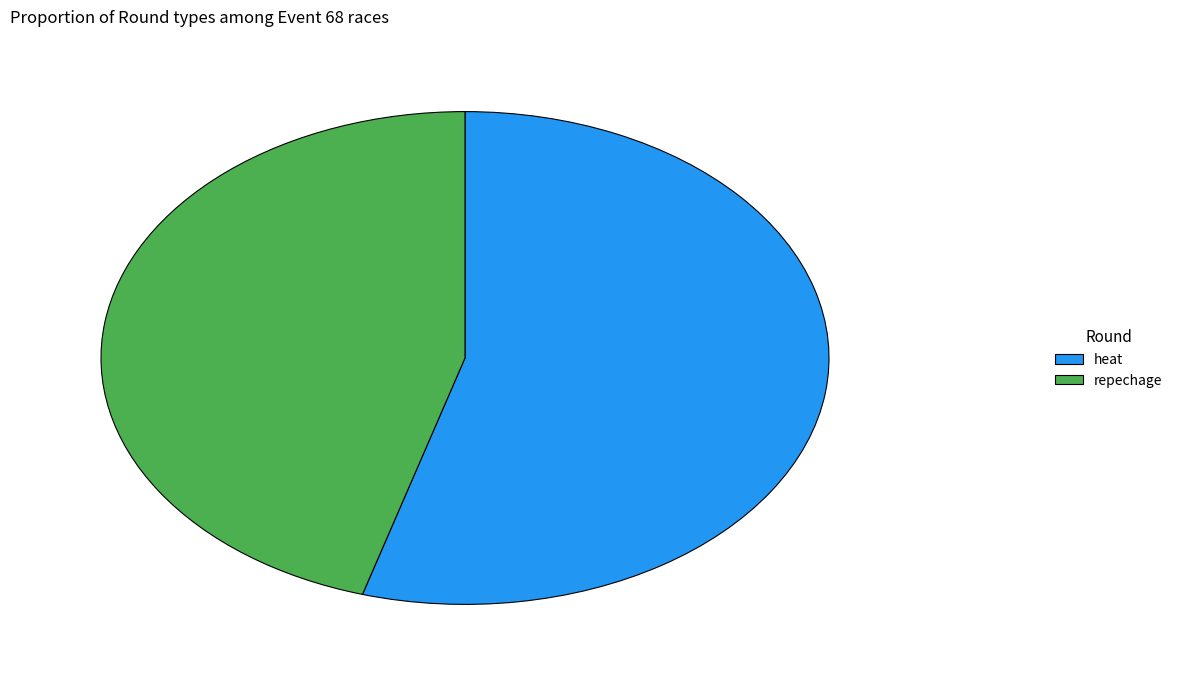

What is the ratio of the value at repechage to the value at heat?

0.8